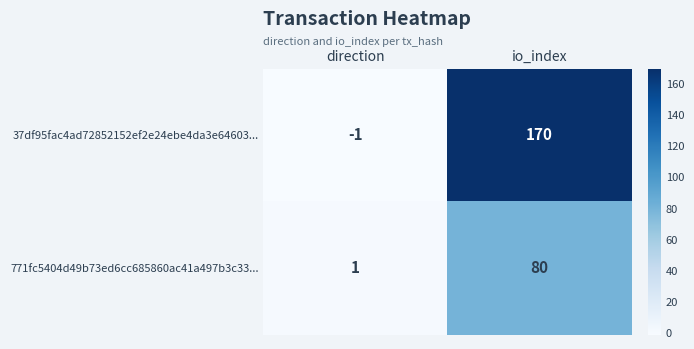

What is the greatest value displayed?

170